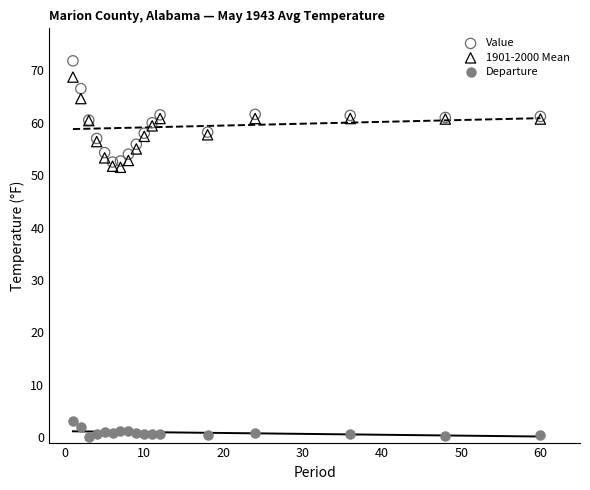

Which series has the largest Y range (max minus min)?

Value